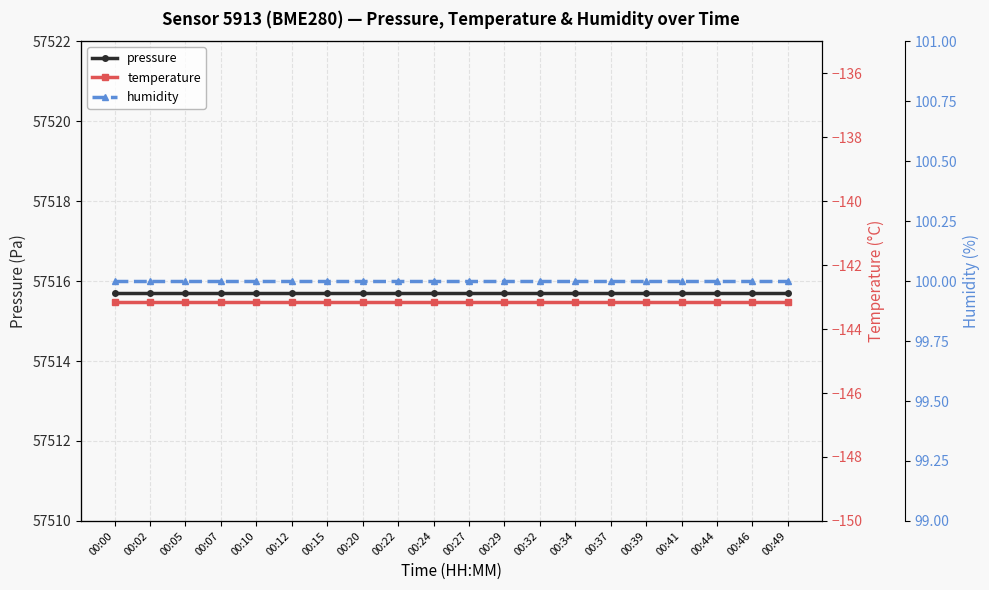

Is it true that temperature equals -87.4 at 00:15?

False